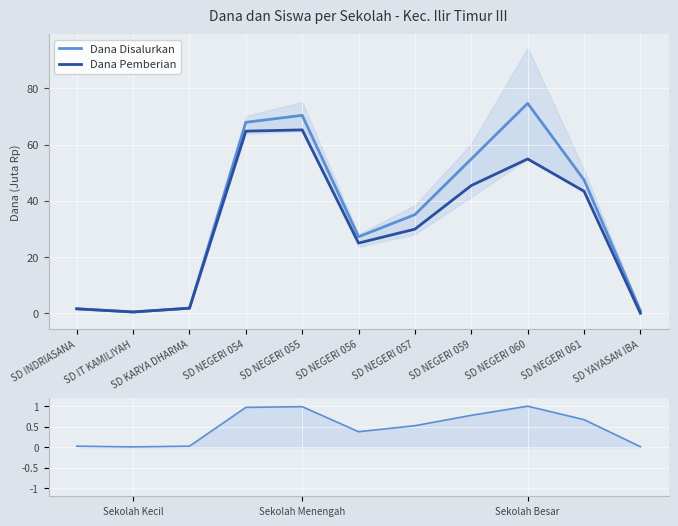

Reading right to left, extract all data points from this chart.

Dana Disalurkan: 0.9	47.5	74.7	54.9	35.1	27.2	70.4	68.0	1.8	0.5	1.6
Dana Pemberian: 0.0	43.4	54.9	45.5	29.9	25.0	65.2	64.8	1.8	0.5	1.6
Siswa Disalurkan (norm): 0.0	0.7	1.0	0.8	0.5	0.4	1.0	1.0	0.0	0.0	0.0